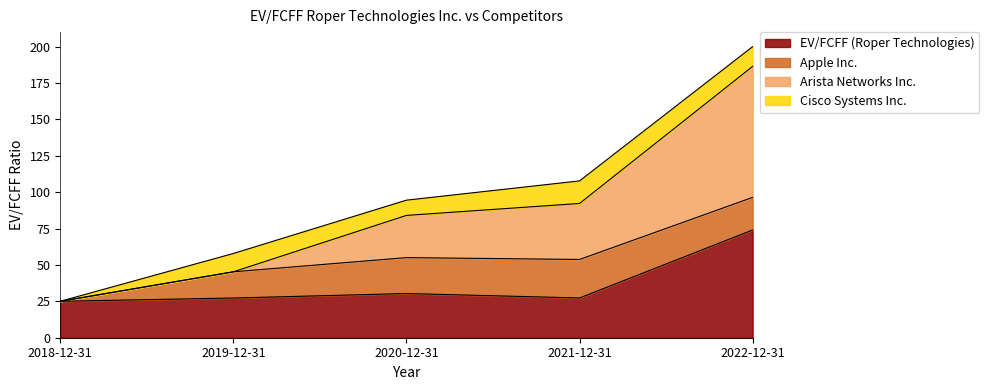

What is the greatest value displayed?

186.4